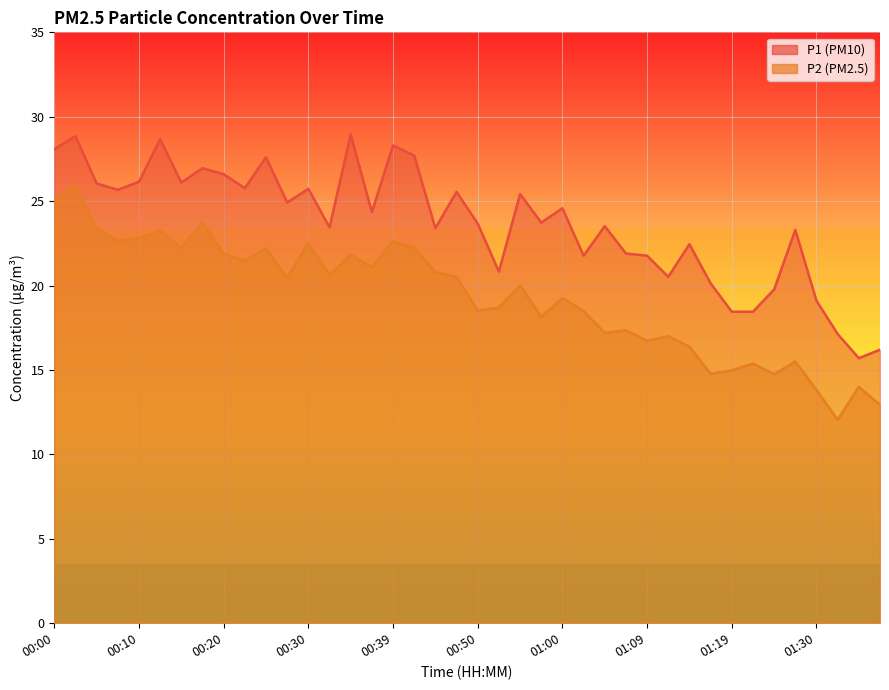

What is the sum of all P1 values?

947.2